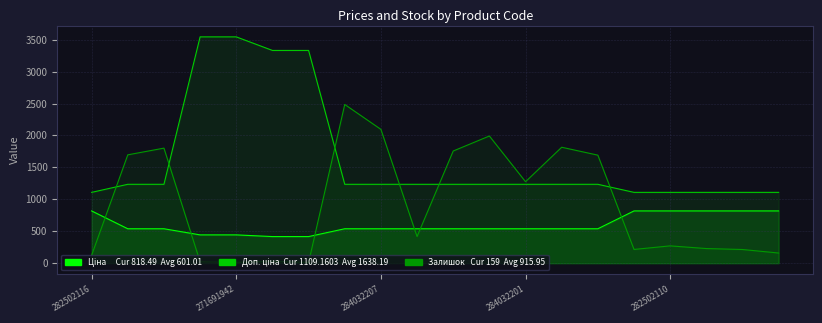

What is the value of the Ціна point at the 2nd from the left?

539.0